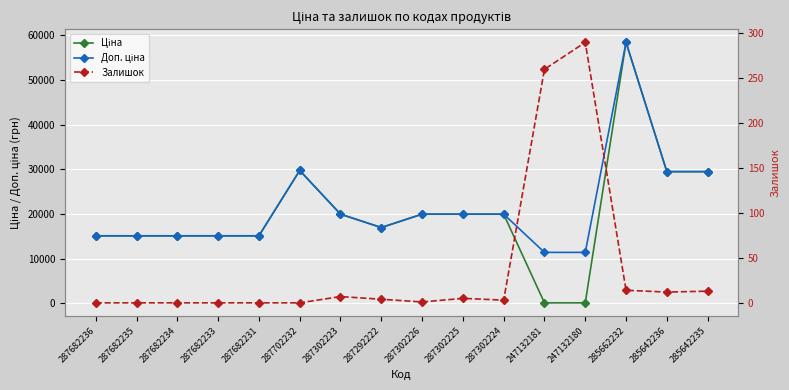

True or false: Доп. ціна and Залишок intersect in this chart.

False